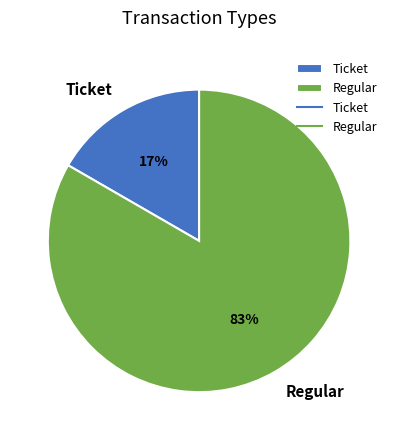

To the nearest percent, what portion does Regular represent?

83%